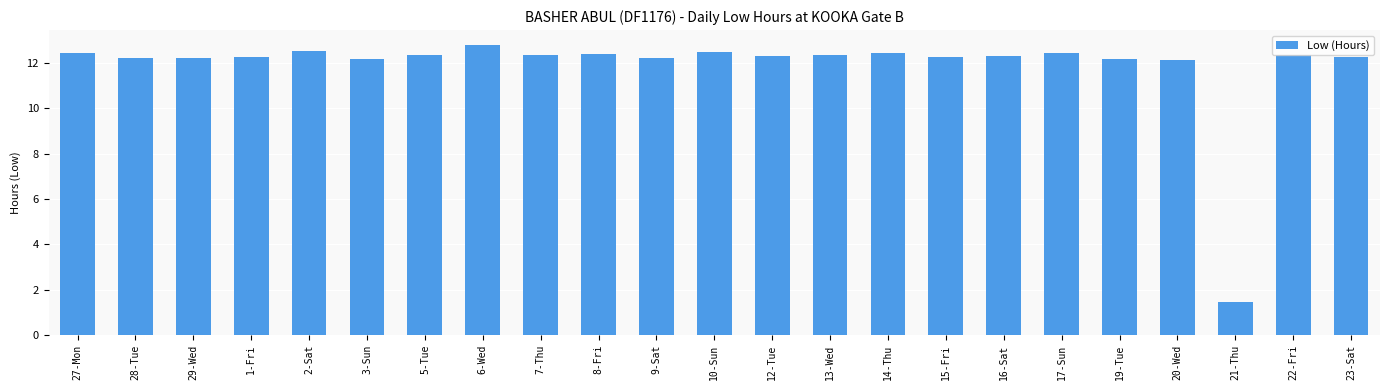

What is the ratio of the value at 22-Fri to the value at 7-Thu?

1.0